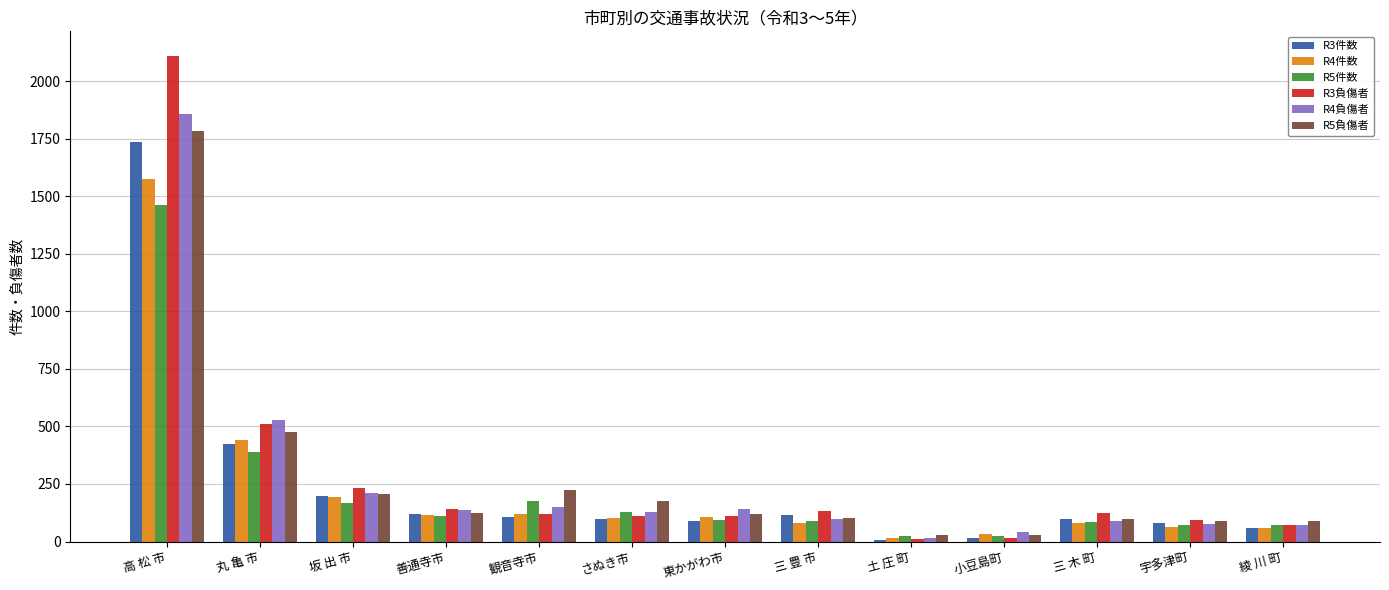

At which category is the sum across all series the highest?

高 松 市